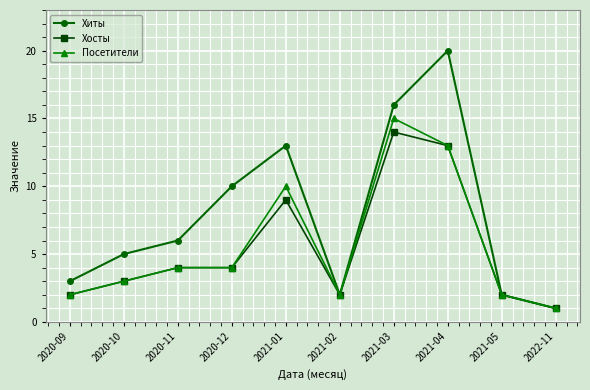

What is the difference between the second highest and minimum values in the Хиты series?

15